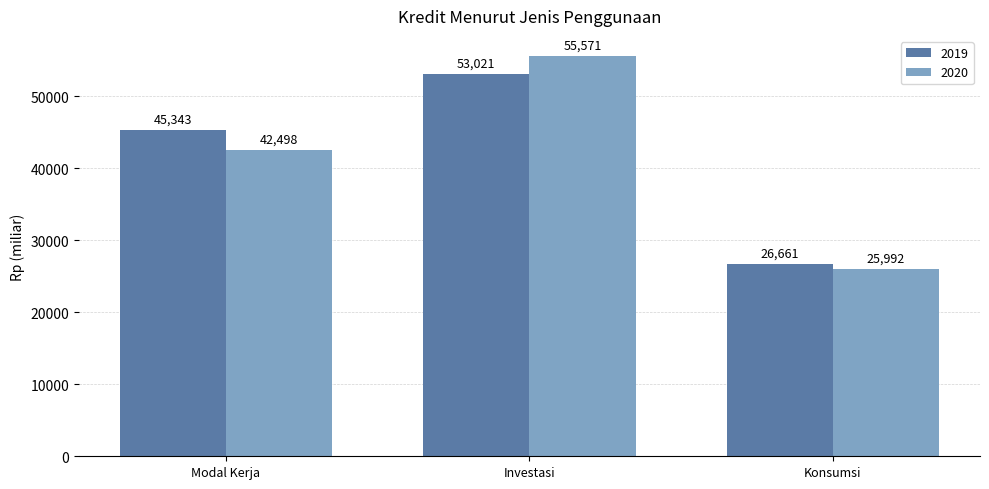

What is the approximate value of 2020 at Investasi, to the nearest 100?

55600